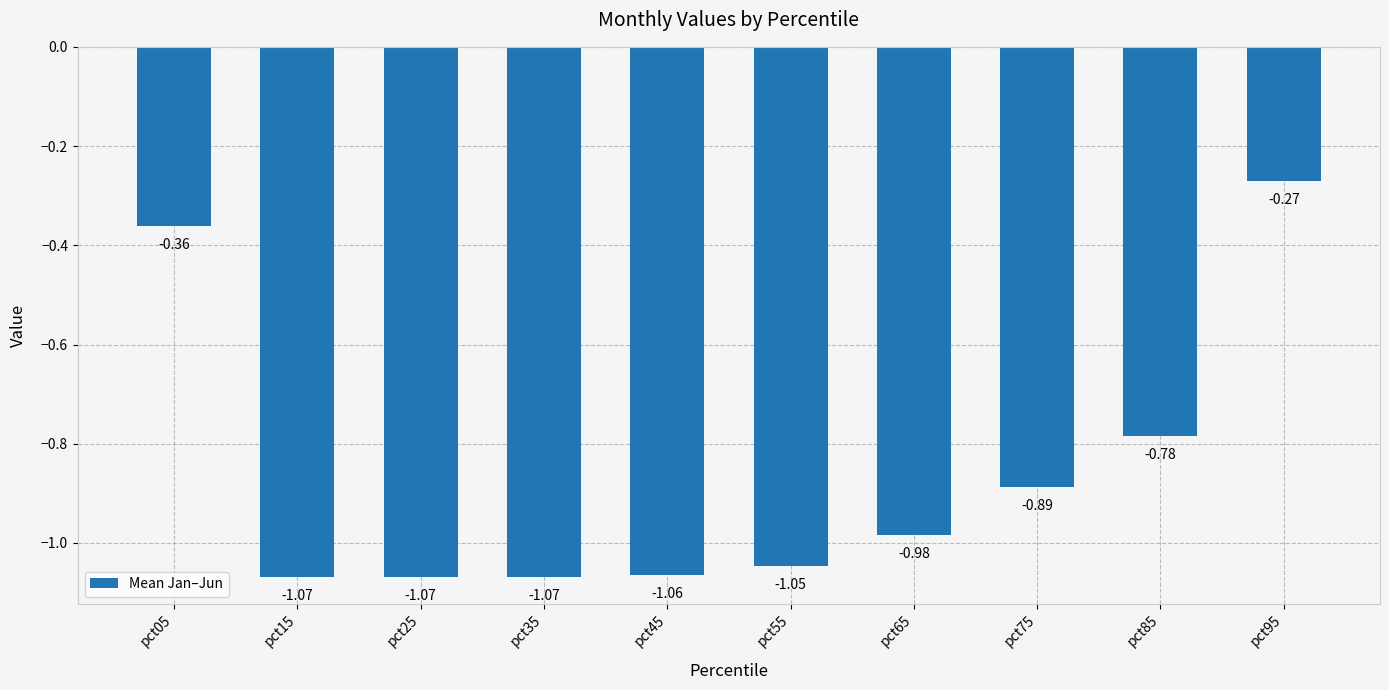

Which has a higher value, pct95 or pct45?

pct95